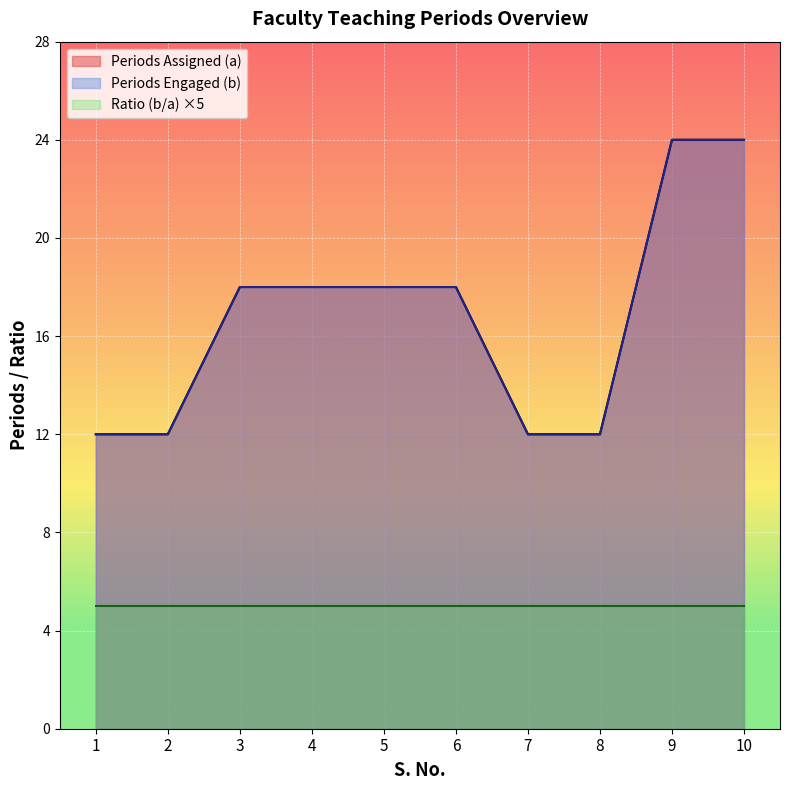

What is the maximum value for Periods Engaged (b)?

24